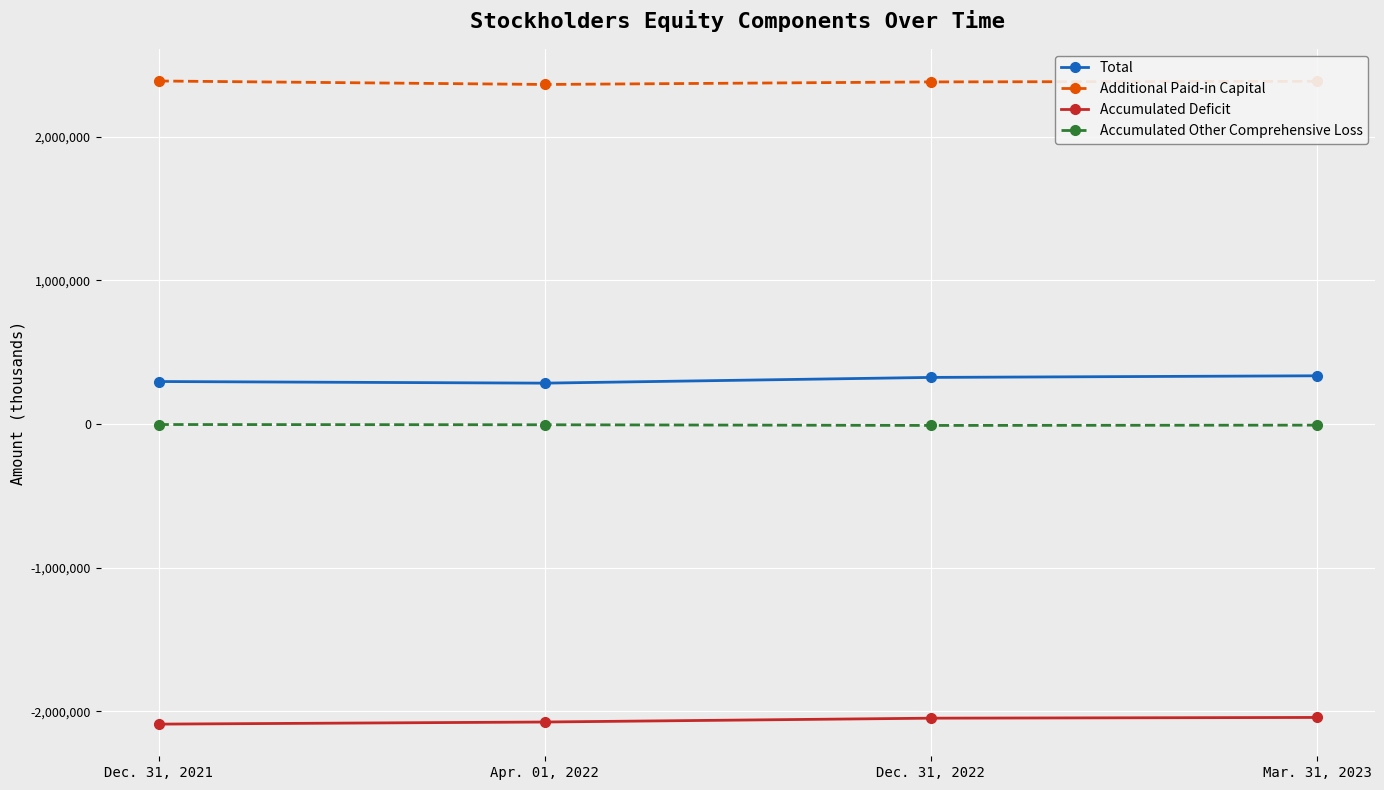

How many interior local valleys does the Additional Paid-in Capital series have?

1